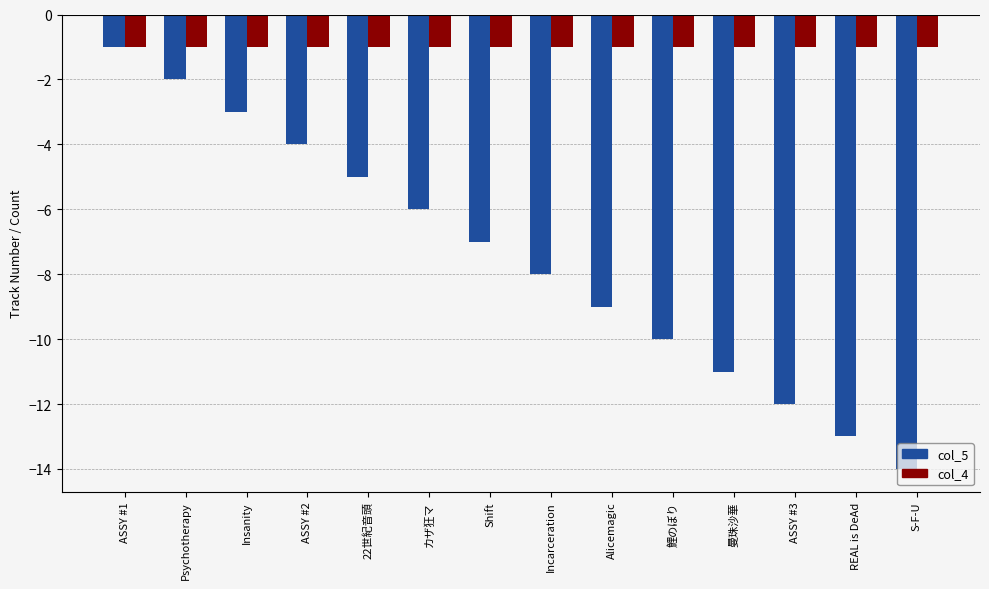

What is the smallest value displayed?

-14